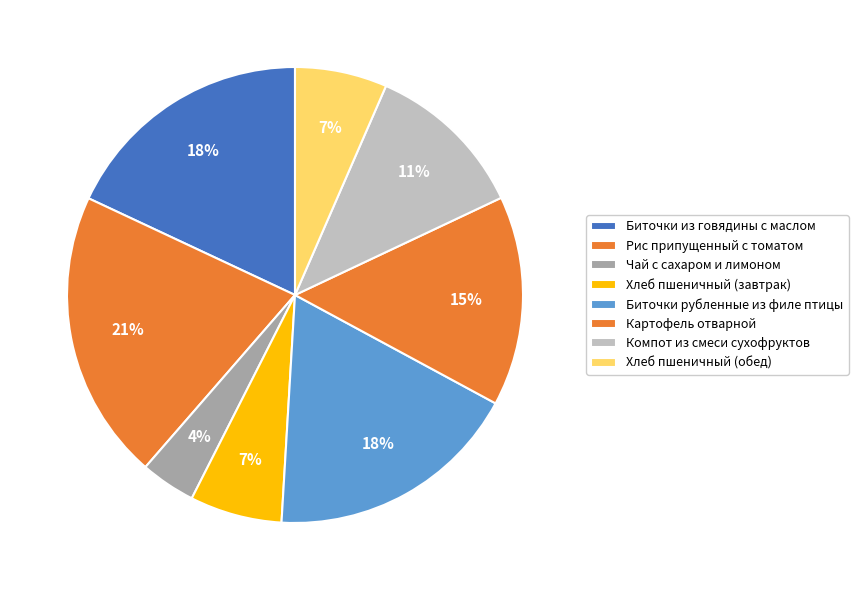

To the nearest percent, what is the difference between the Хлеб пшеничный (обед) and Чай с сахаром и лимоном slice percentages?

3%